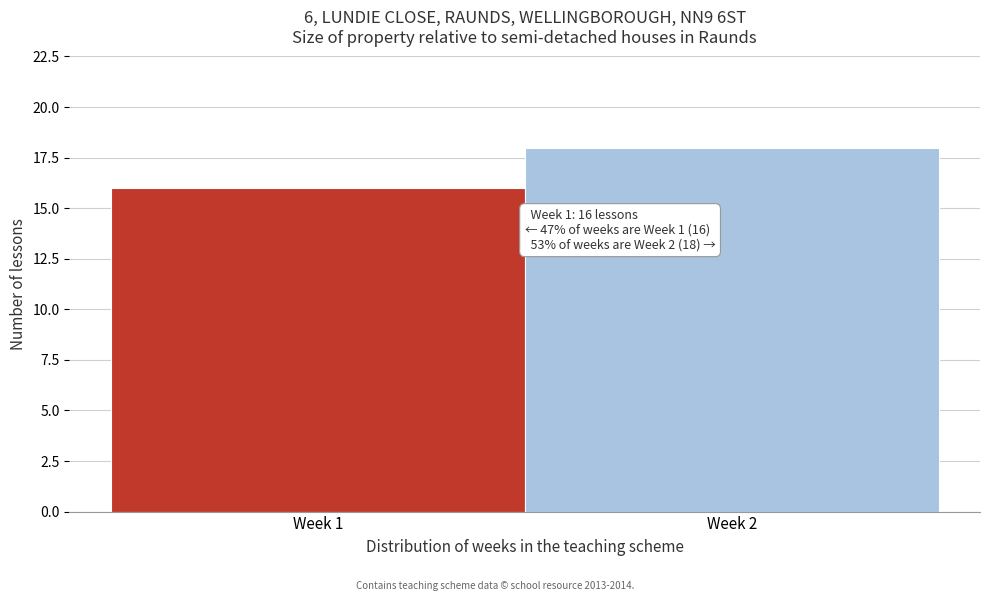

Reading left to right, what are all the values shown in this chart?

16	18